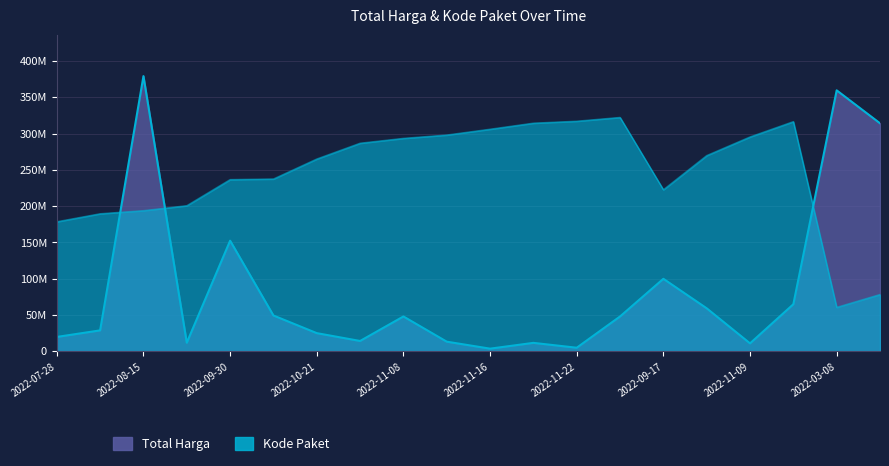

What is the total value across all series at 2022-11-22?

322124182.0